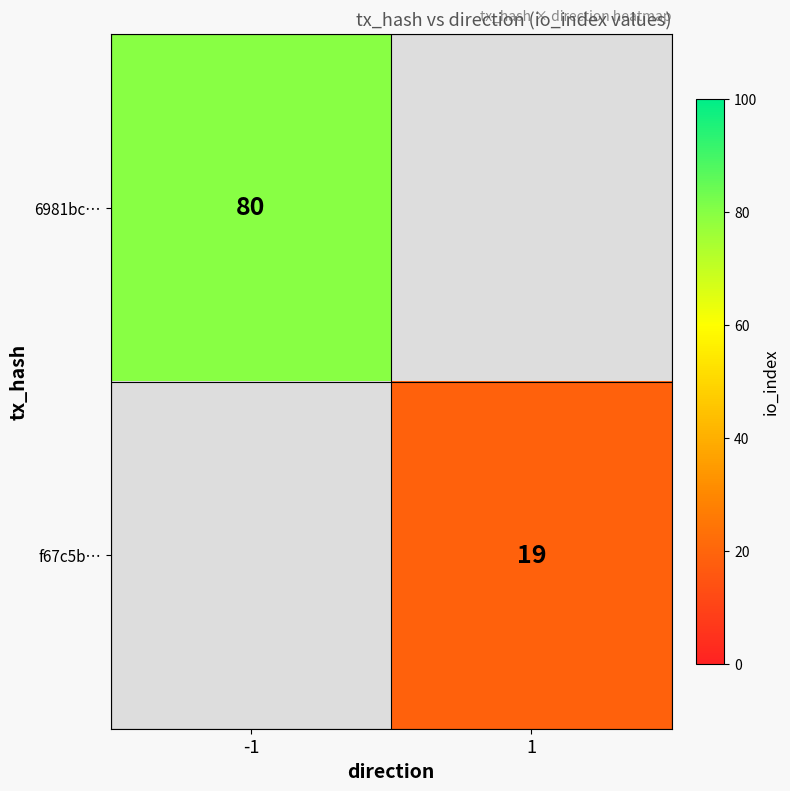

True or false: 6981bc… has a value of 108.7 at -1.

False